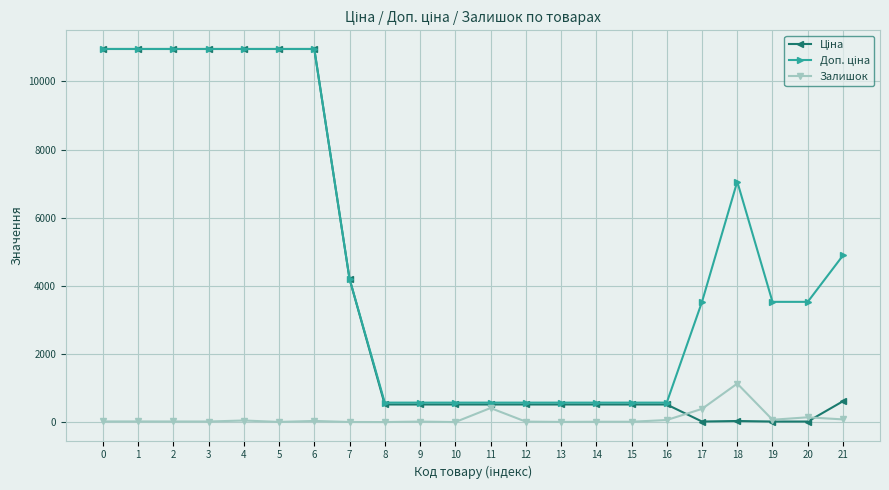

What is the maximum value shown in the chart?

10952.0